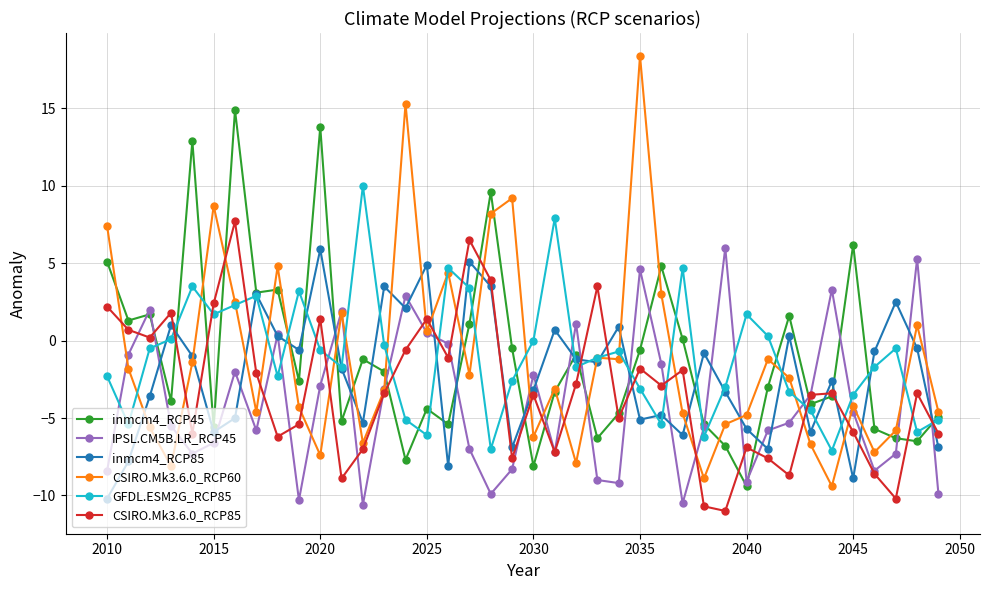

Count the number of categories in the chart.

40